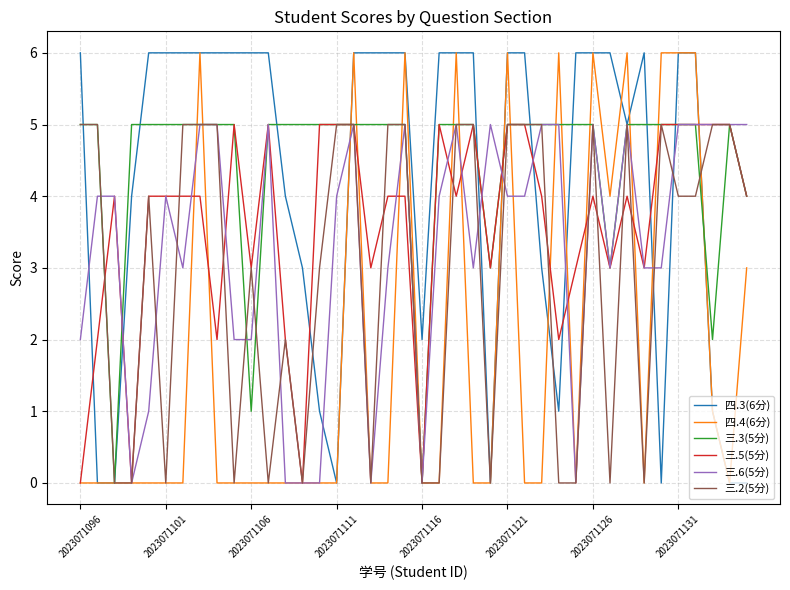

Which series has the widest spread of values?

四.3(6分)